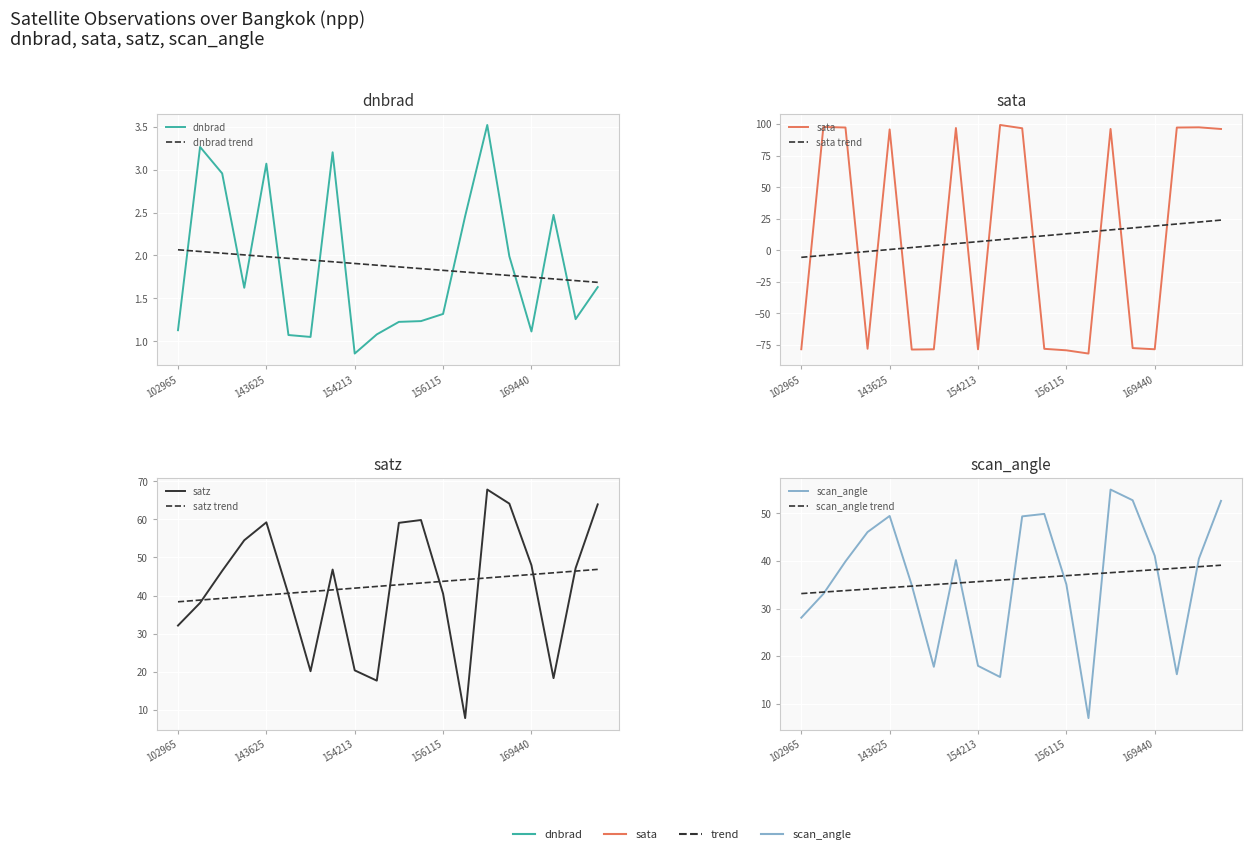

What is the difference between the highest and lowest values at 108078?

94.3